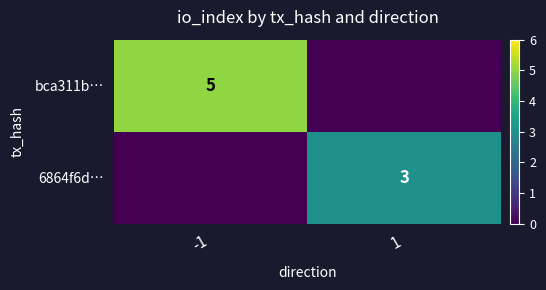

How many distinct data groups are displayed?

2